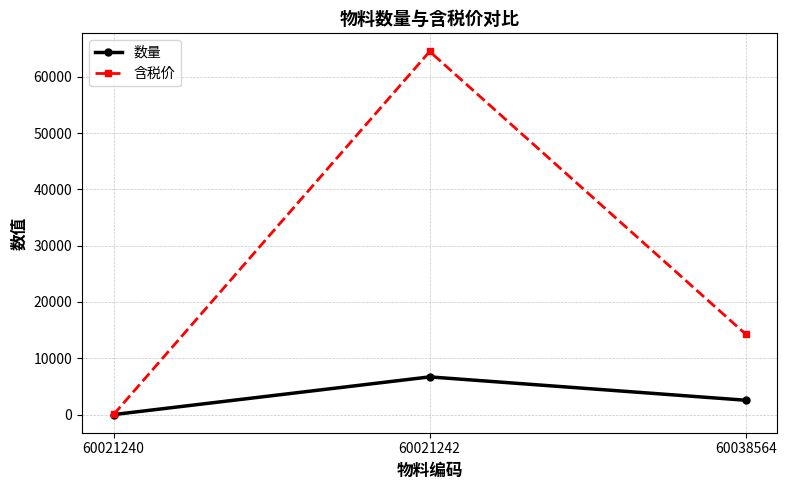

List the labels in order of 含税价 value, smallest first.

60021240, 60038564, 60021242